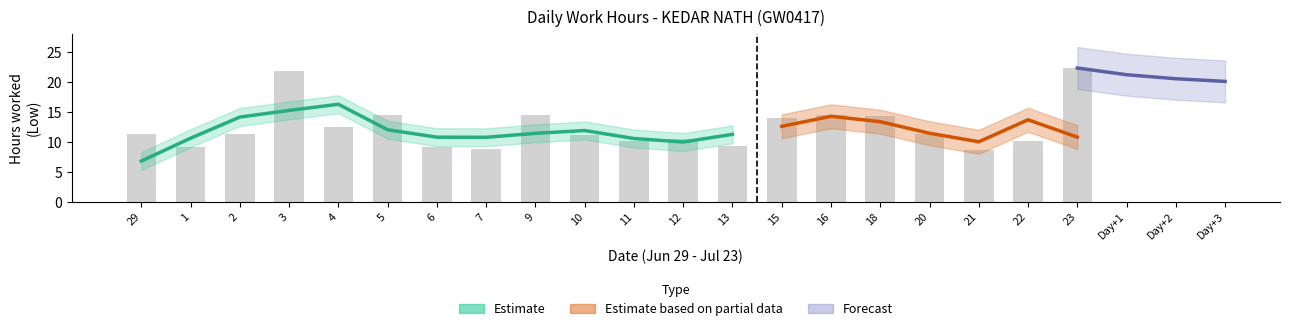

Read the value at 2.

11.4